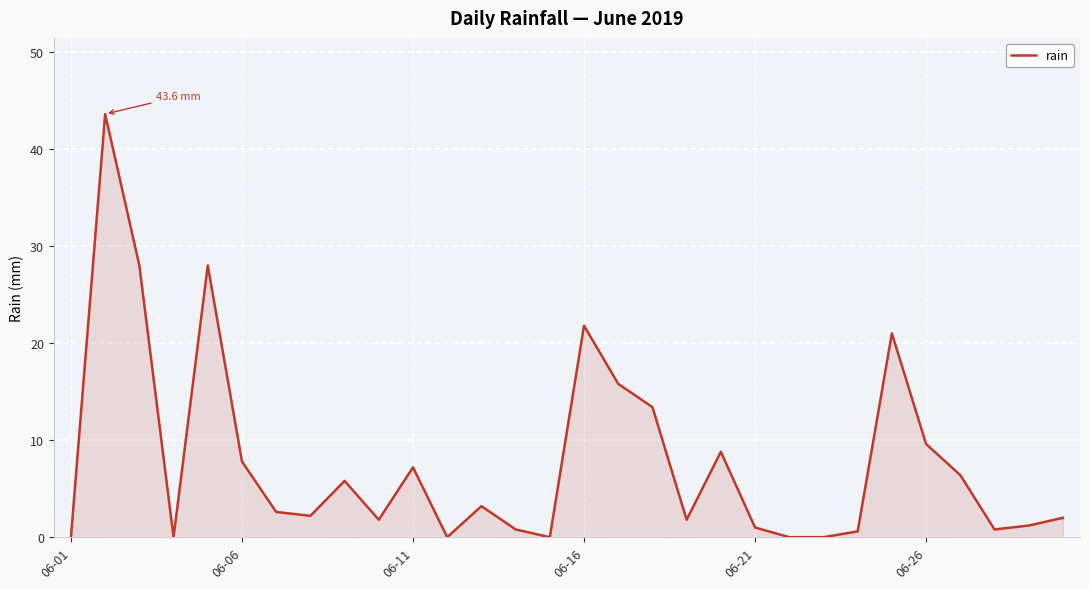

What is the maximum value shown in the chart?

43.6